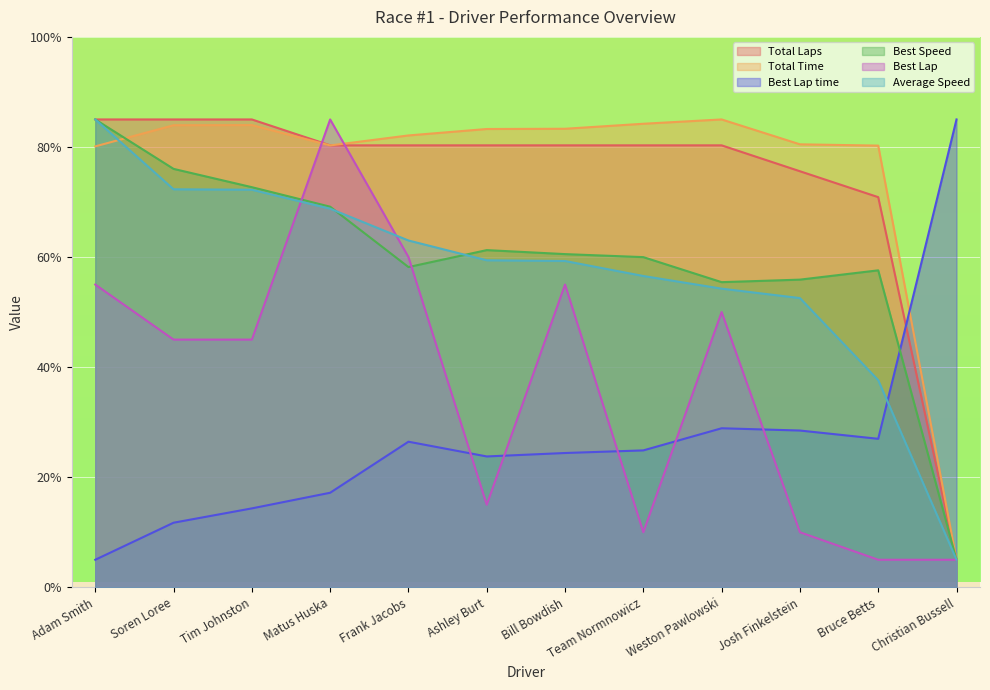

What is the sum of all Average Speed values?

686.0